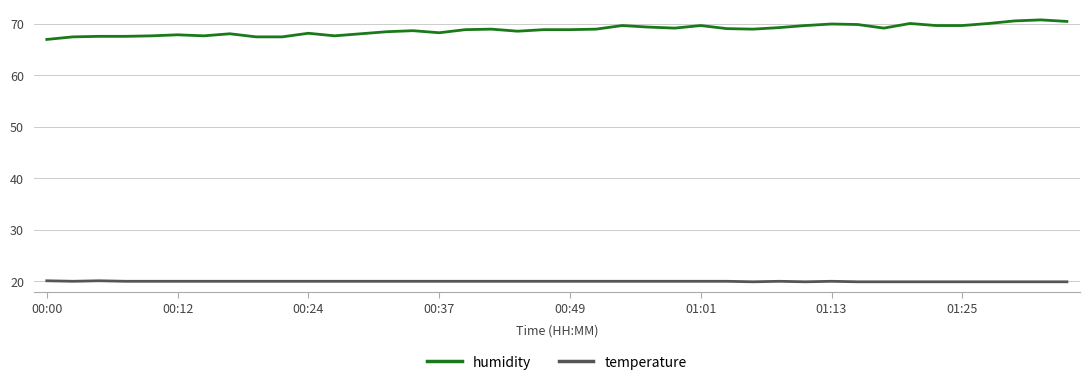

What is the difference between the maximum and minimum values in the humidity series?

3.8